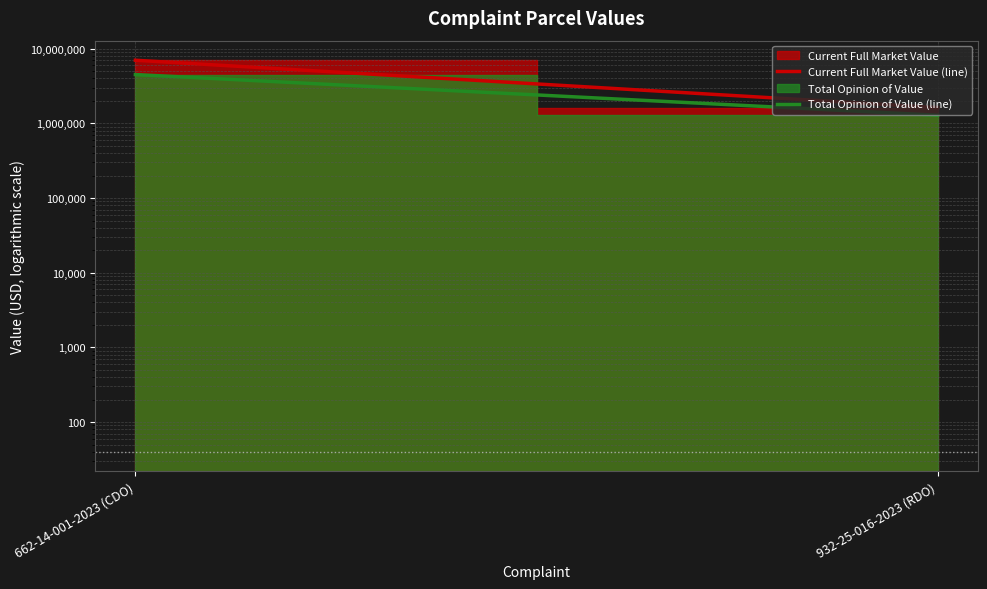

Between 662-14-001-2023 (CDO) and 932-25-016-2023 (RDO), which series saw the biggest shift?

Current Full Market Value (line)